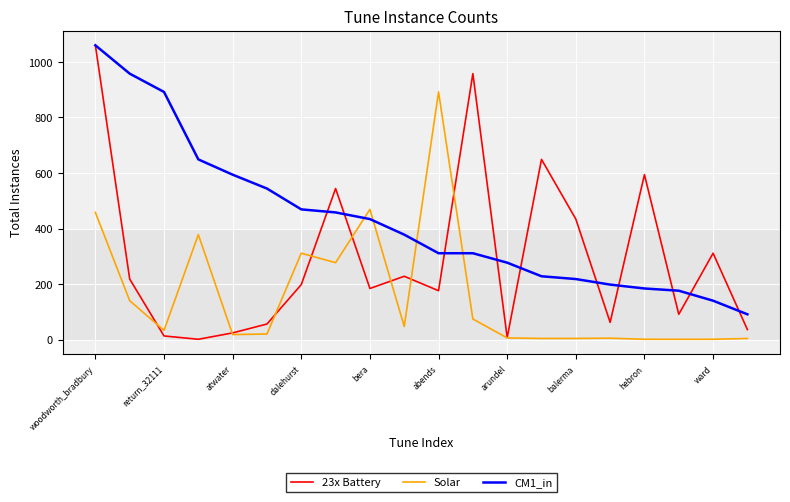

After their last crossing, which series has the higher values: Solar or CM1_in?

CM1_in